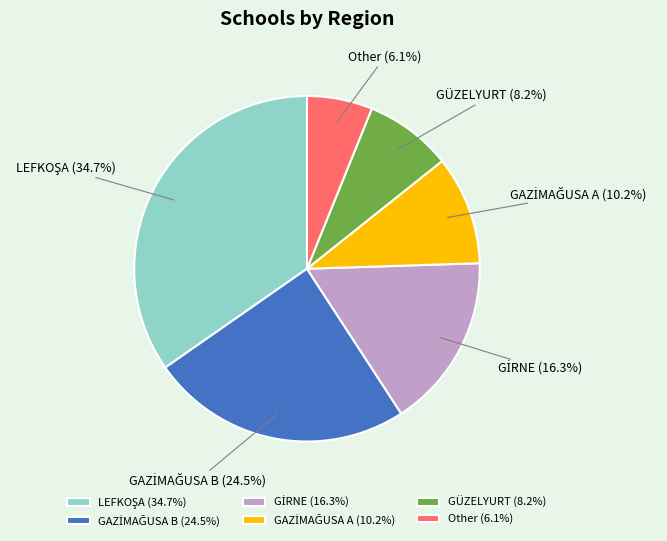

What portion of the pie excludes Other?

93.9%